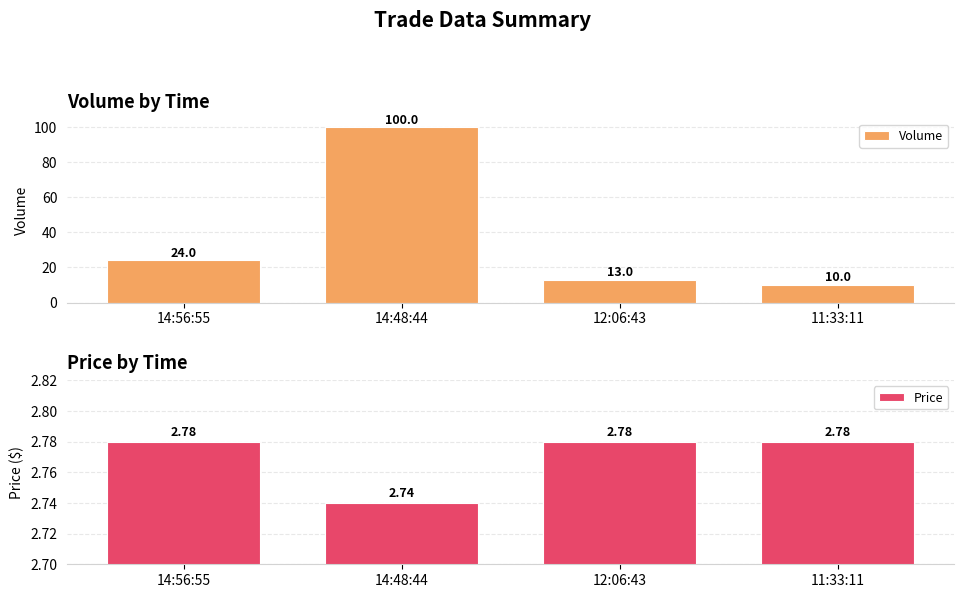

True or false: Volume has a value of 13.0 at 12:06:43.

True